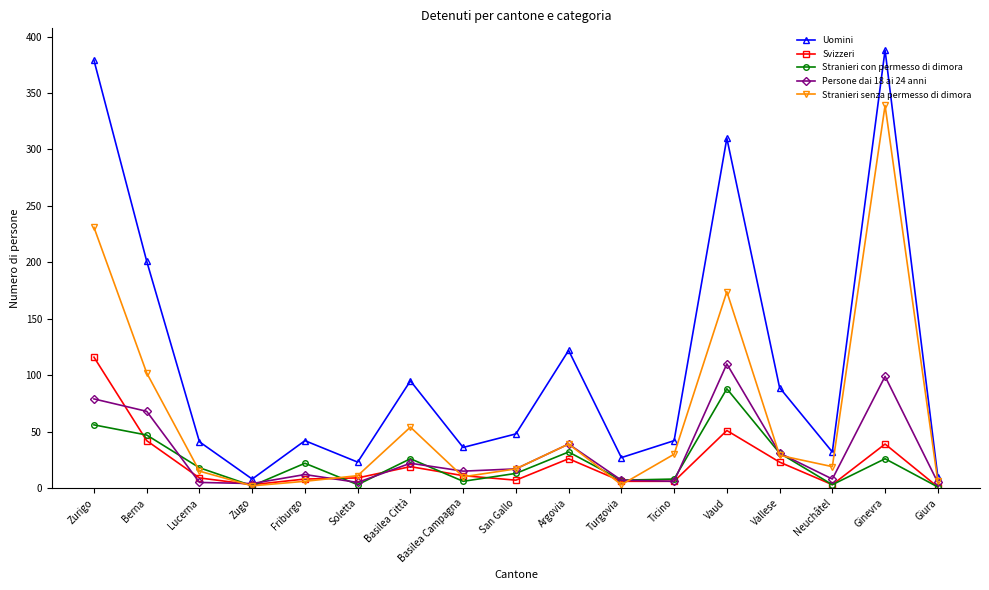

Is this an area chart (filled region under the line)?

No